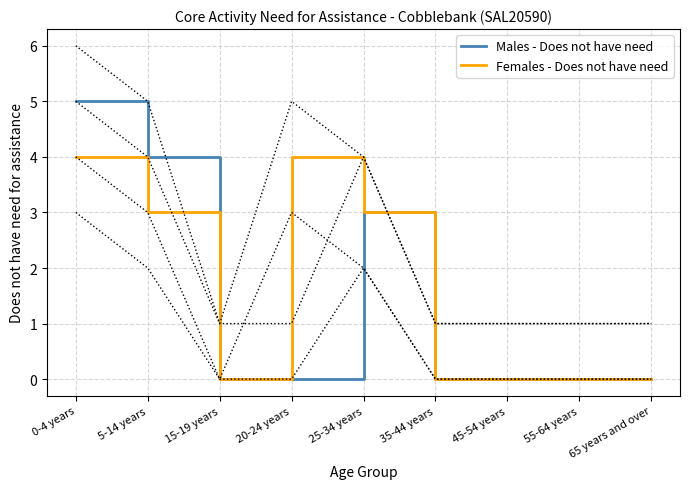

Is the value of Females - Does not have need at 35-44 years greater than the value of Males - Does not have need at 45-54 years?

No